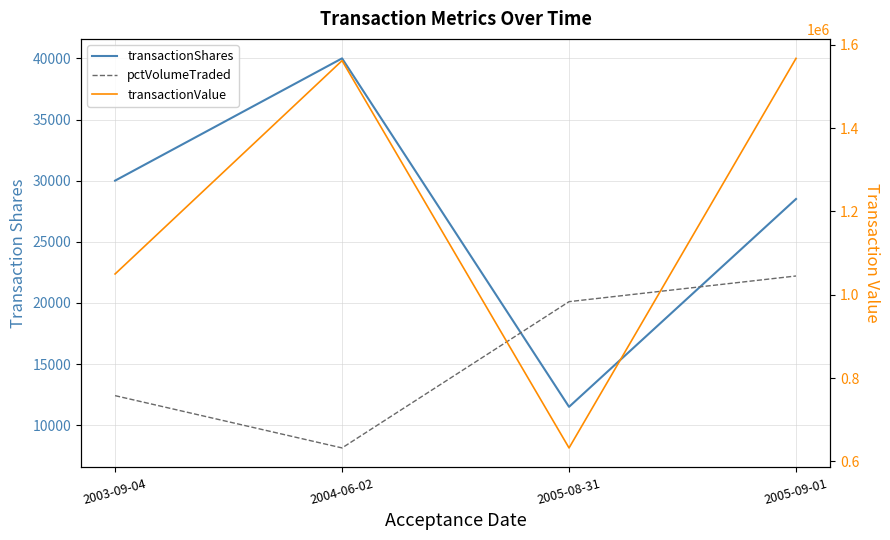

What position from the left is 2005-09-01?

4